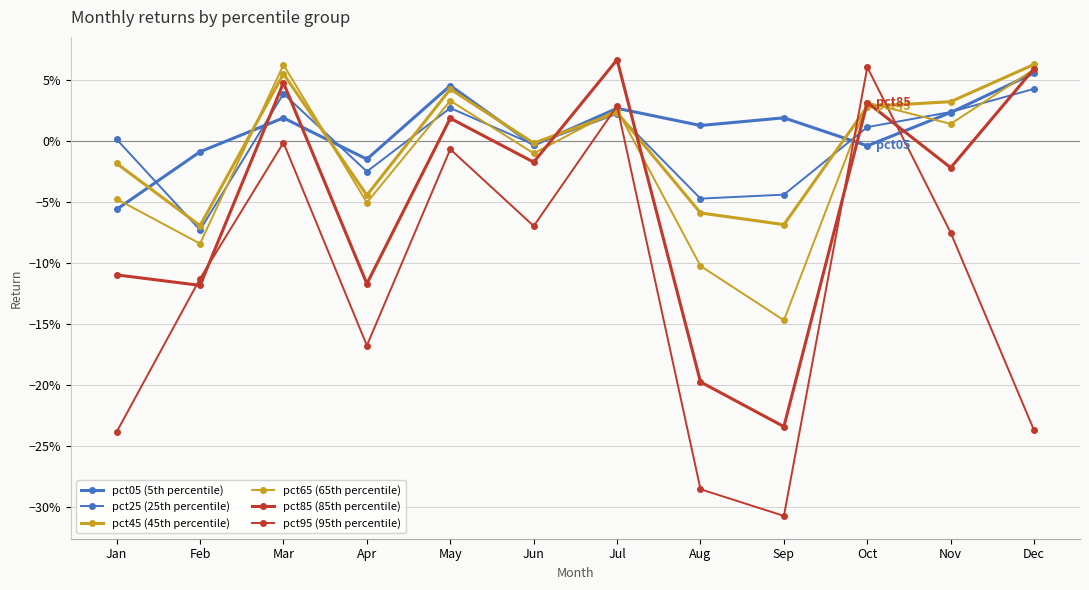

Where do pct25 (25th percentile) and pct65 (65th percentile) first cross each other?

Feb and Mar